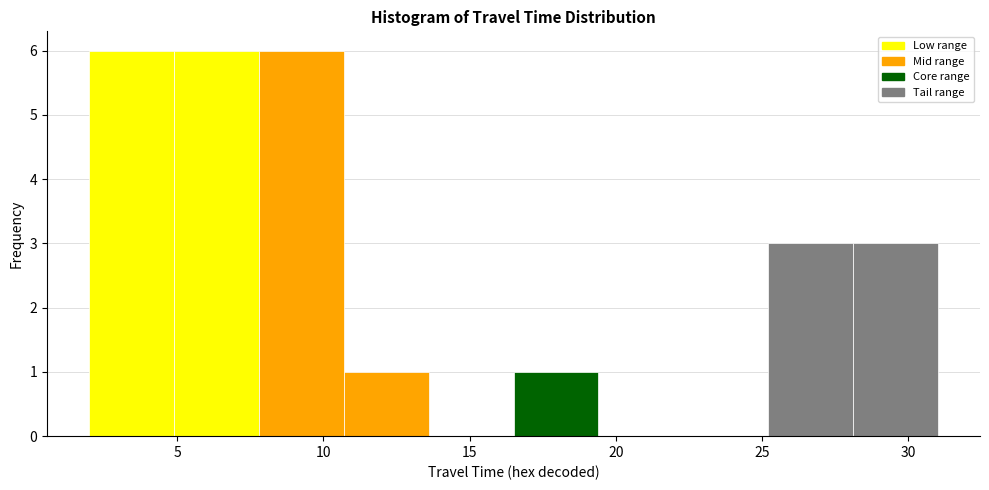

How tall is the bar that spans 4.9 to 7.8 on the x-axis? Neither the bar edges nor the heights are printed on the chart, so give them approximately, as read against the axes.

6